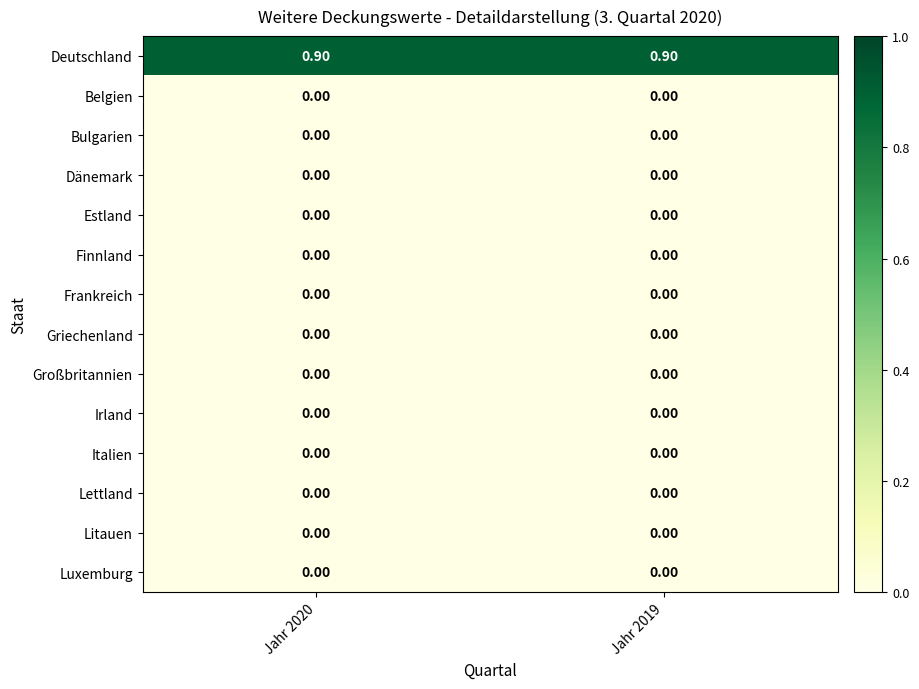

What is the difference between the highest and lowest values at Jahr 2019?

0.9